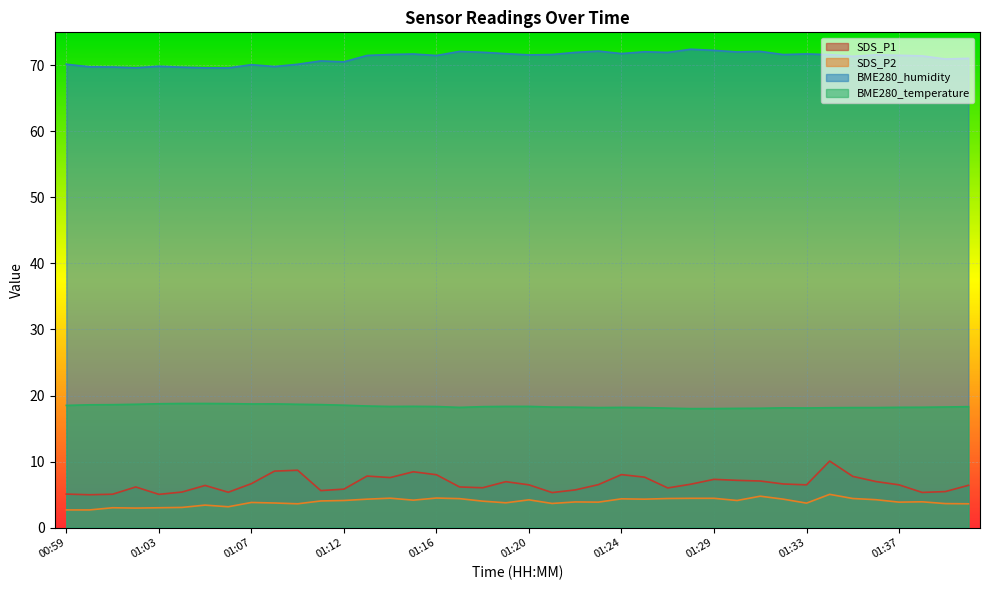

At which label is BME280_humidity closest to 71?

01:39